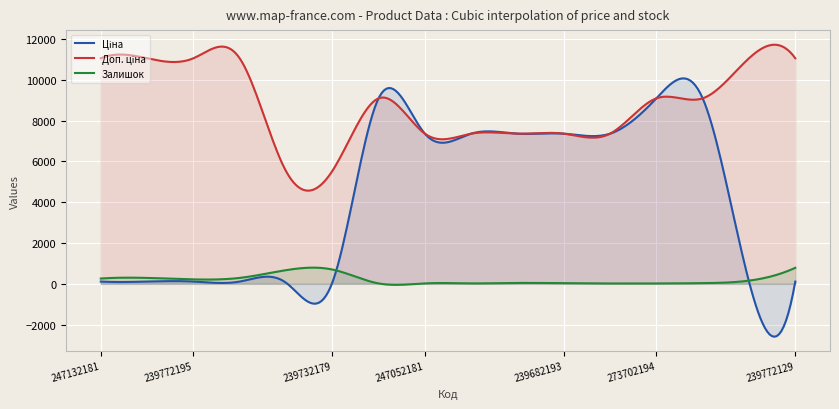

List the series in order of their overall mean, highest first.

Доп. ціна, Ціна, Залишок